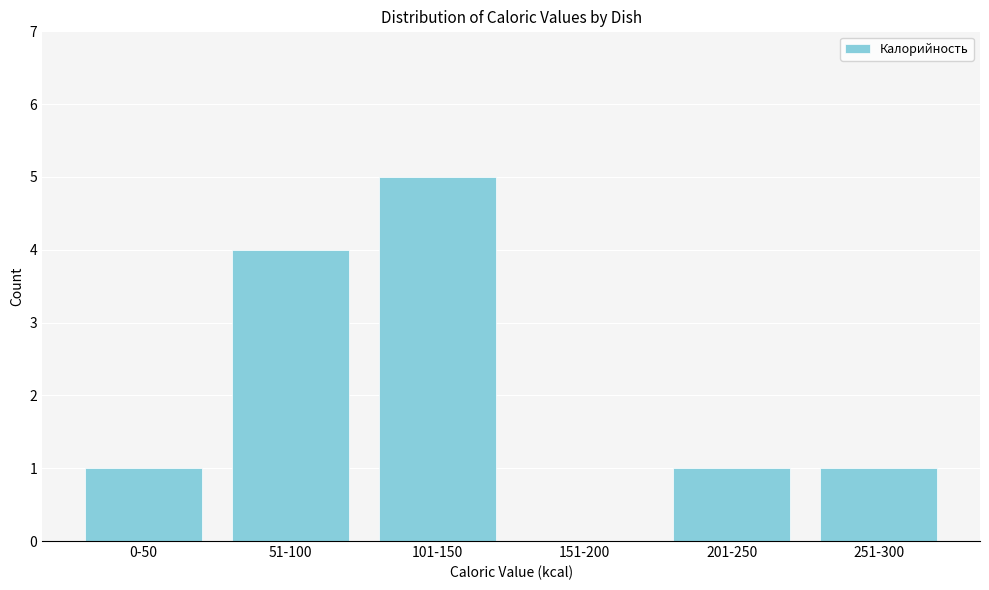

Reading right to left, list all the values displayed in this chart.

251-300=1	201-250=1	151-200=0	101-150=5	51-100=4	0-50=1